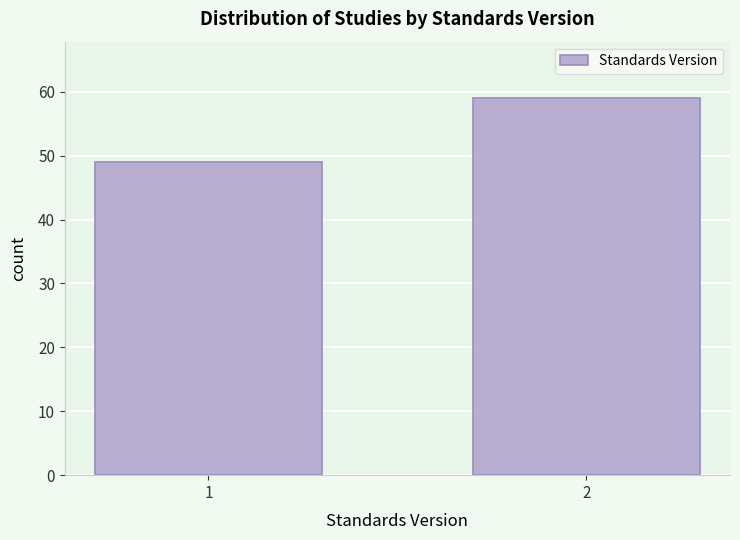

Reading left to right, transcribe all the data shown in this chart.

1=49	2=59